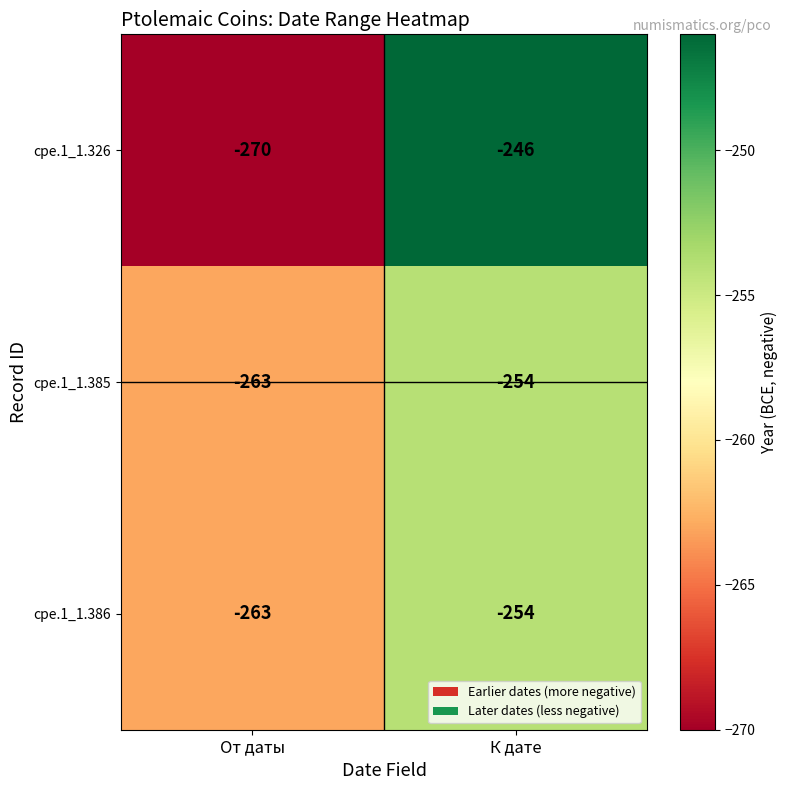

Which category has the highest value across all series?

К дате